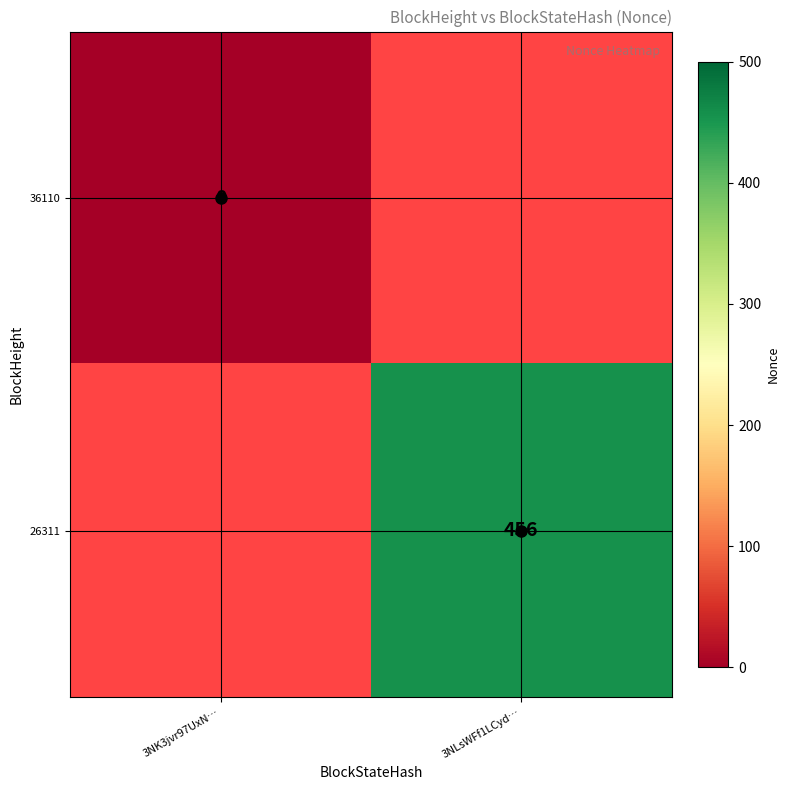

True or false: 26311 has a value of 456 at 3NLsWFf1LCyd….

True